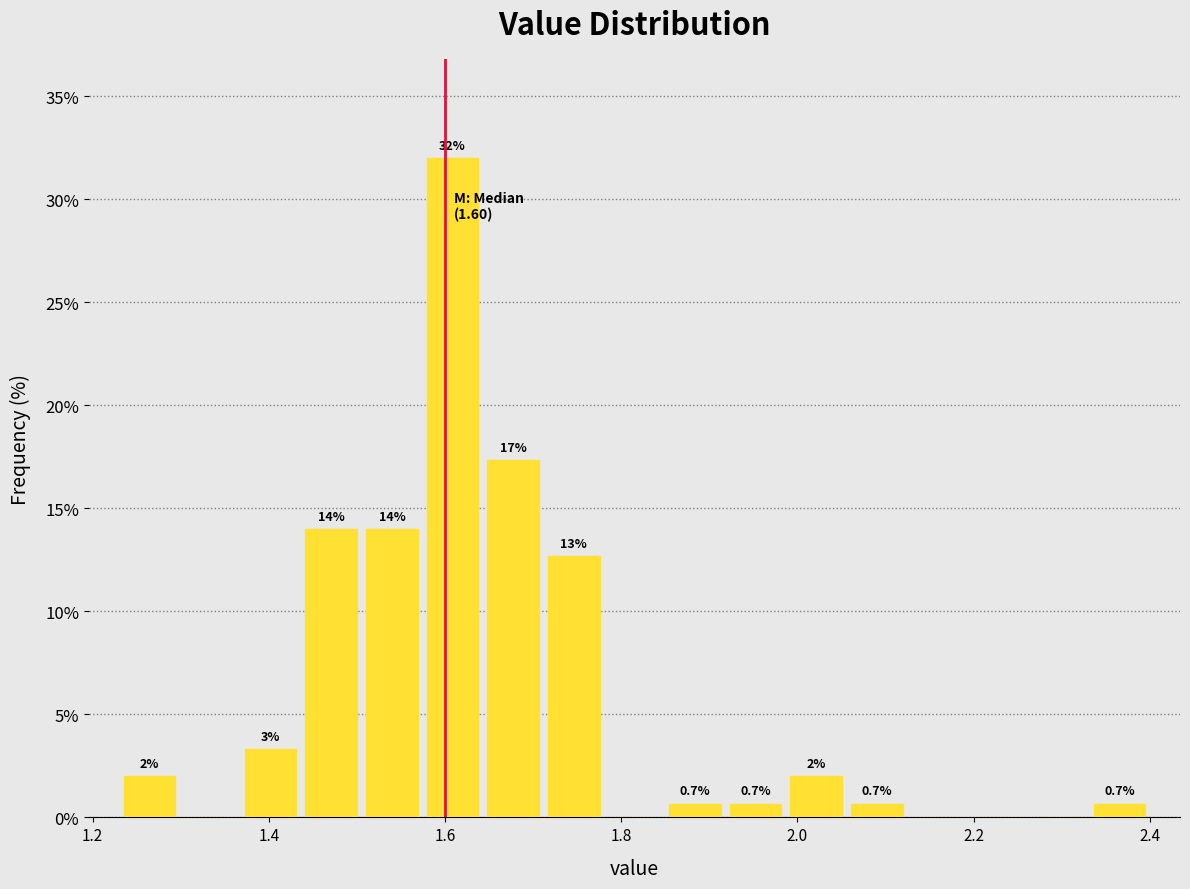

Around what value on the x-axis is the tallest bar? Give the approximate position of its centre, as read against the axis.

1.60